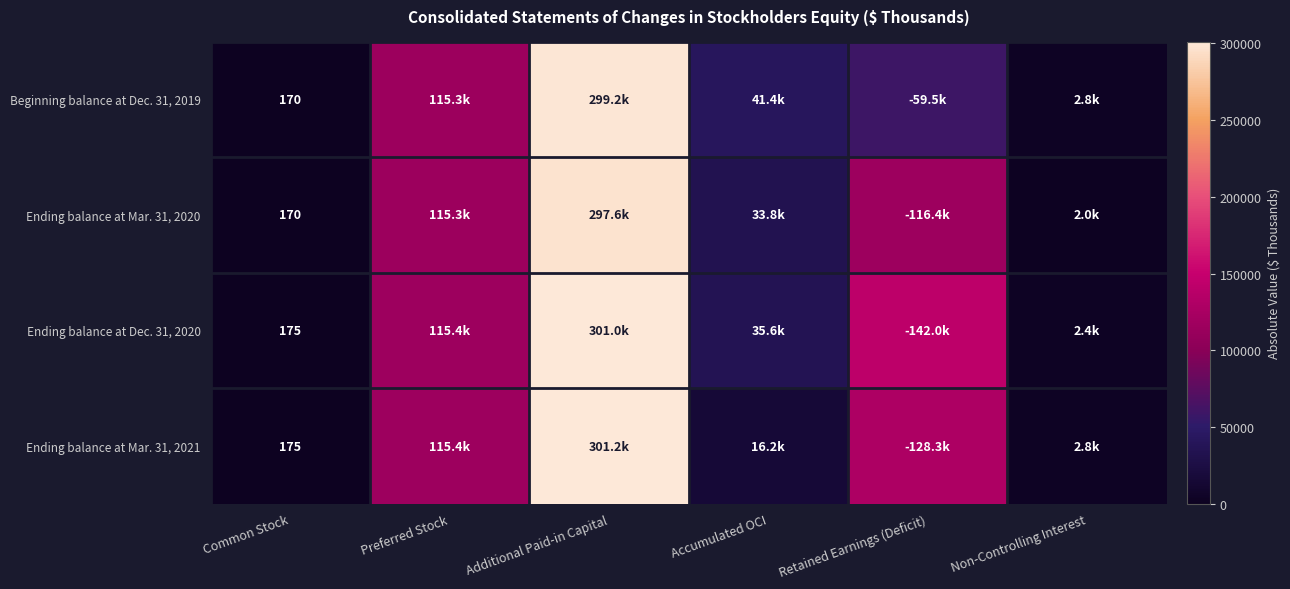

Is it true that Ending balance at Mar. 31, 2020 equals 1951 at Non-Controlling Interest?

True